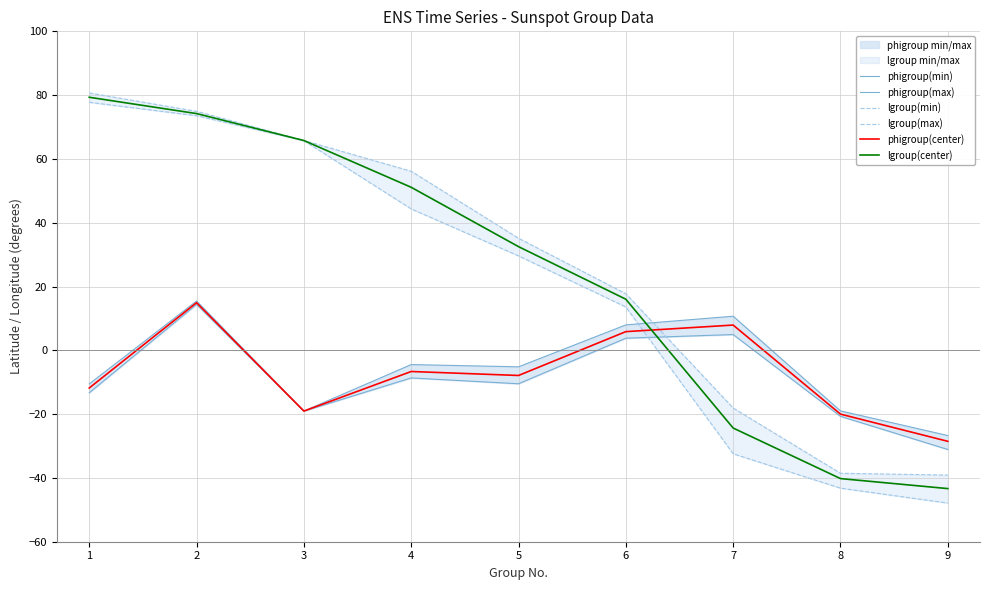

The lgroup(center) series shows -24.4 at 7. True or false?

True